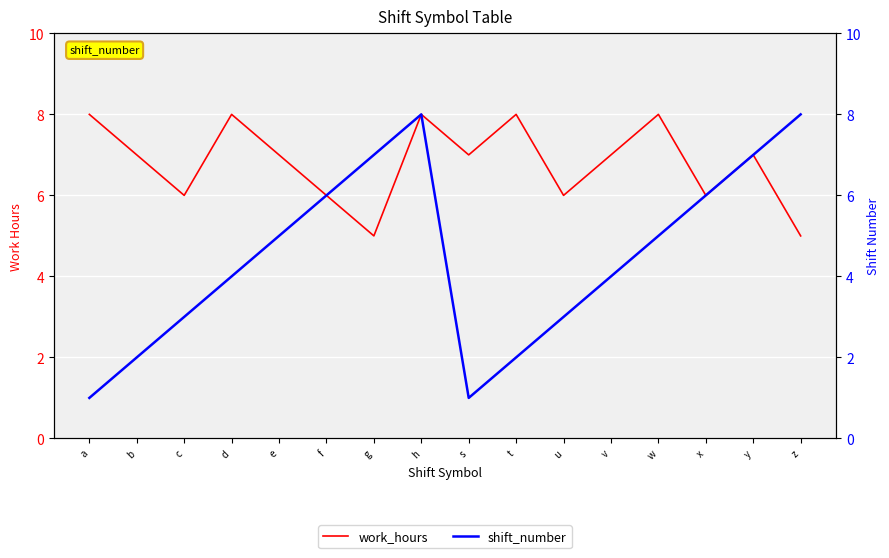

Reading right to left, list all the values displayed in this chart.

work_hours: 5	7	6	8	7	6	8	7	8	5	6	7	8	6	7	8
shift_number: 8	7	6	5	4	3	2	1	8	7	6	5	4	3	2	1